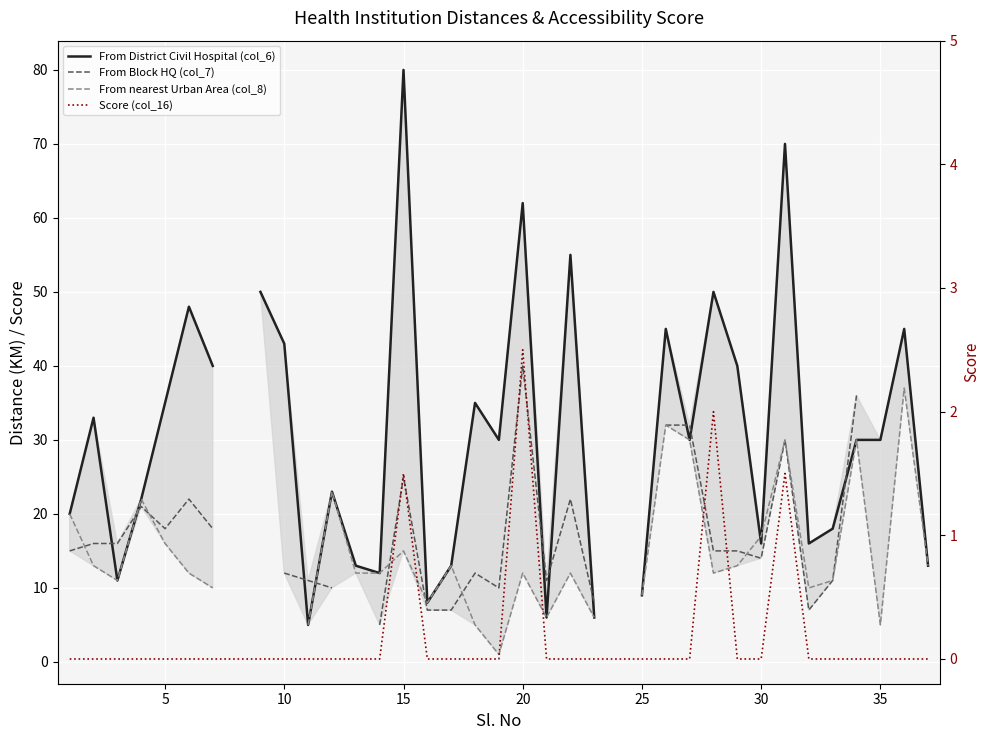

How many intersections are there between From Block HQ (col_7) and From District Civil Hospital (col_6)?

10